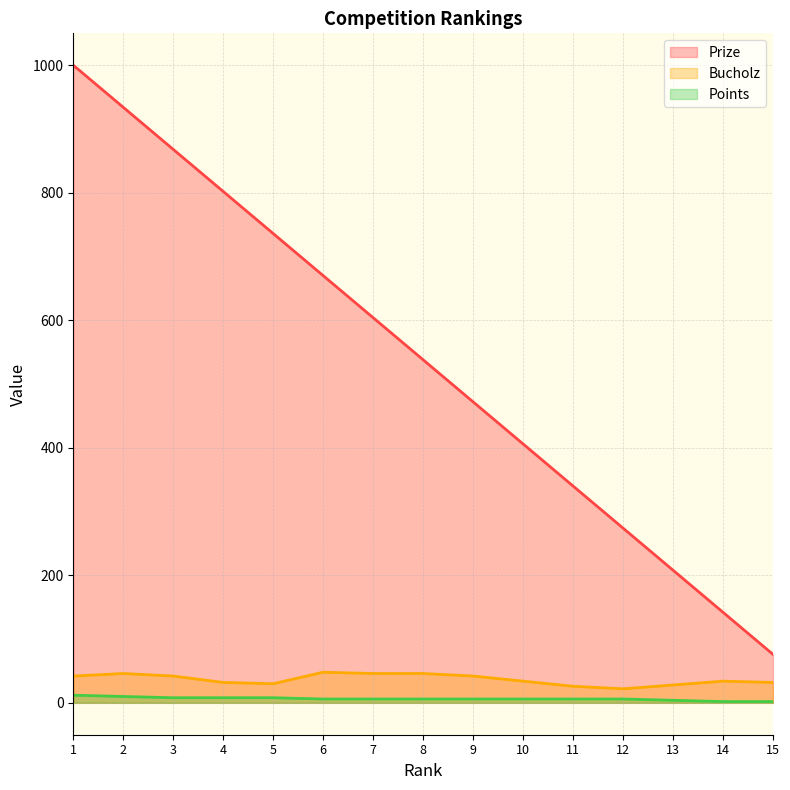

Rank the series by their maximum value, from lowest to highest.

Points, Bucholz, Prize